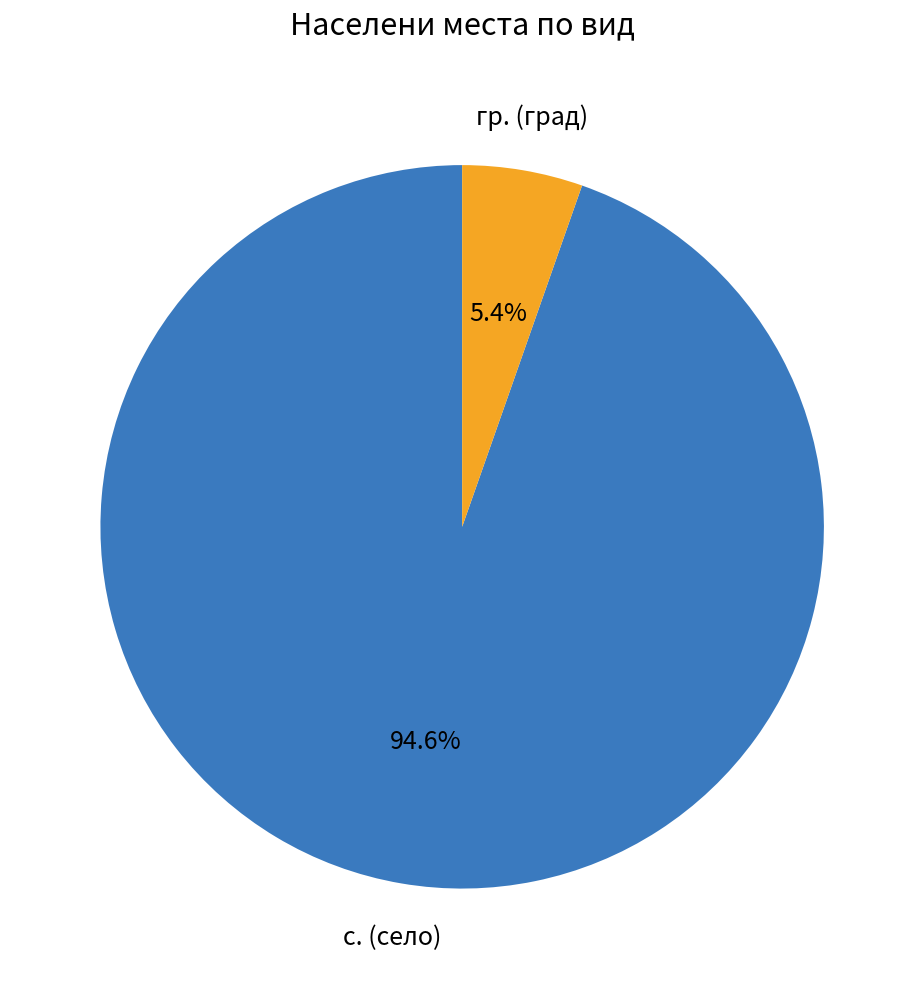

Is there any slice that represents more than half of the pie?

Yes